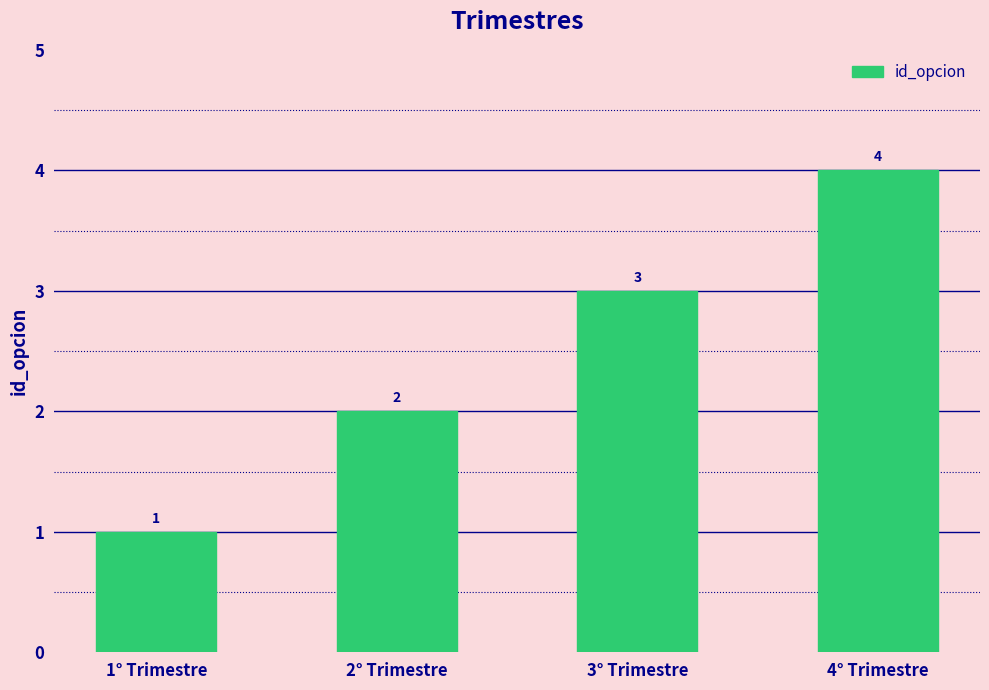

Which has a higher value, 4° Trimestre or 1° Trimestre?

4° Trimestre